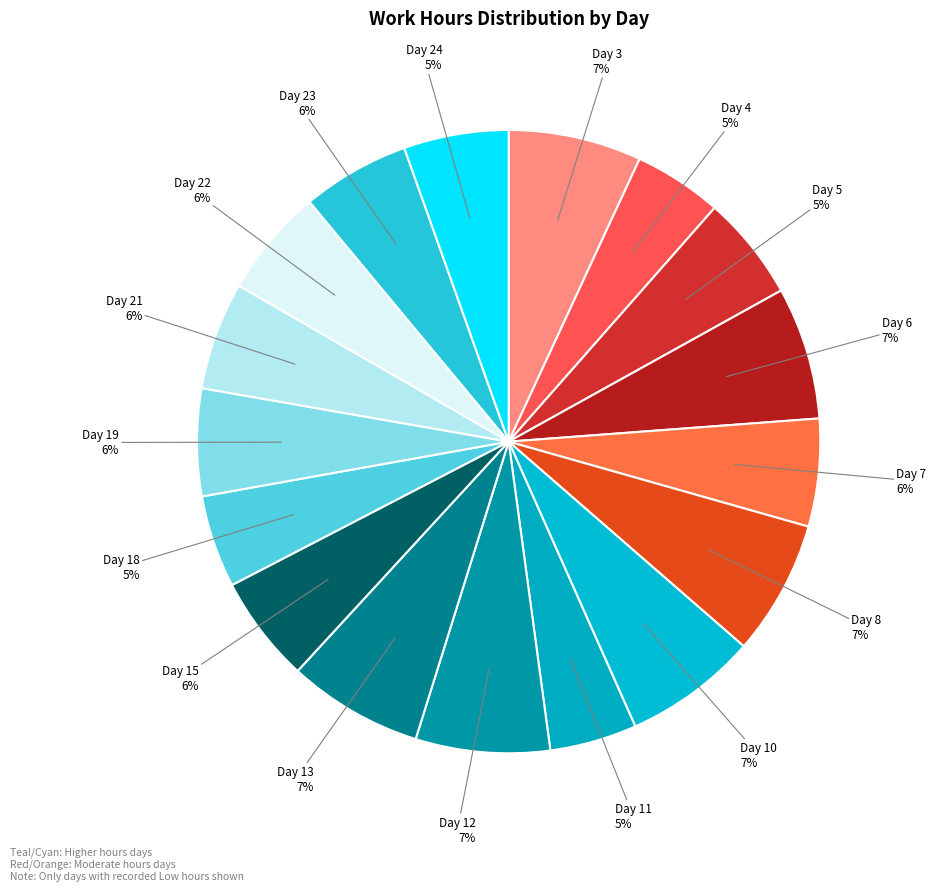

To the nearest percent, what is the combined percentage of Day 22 and Day 10?

13%